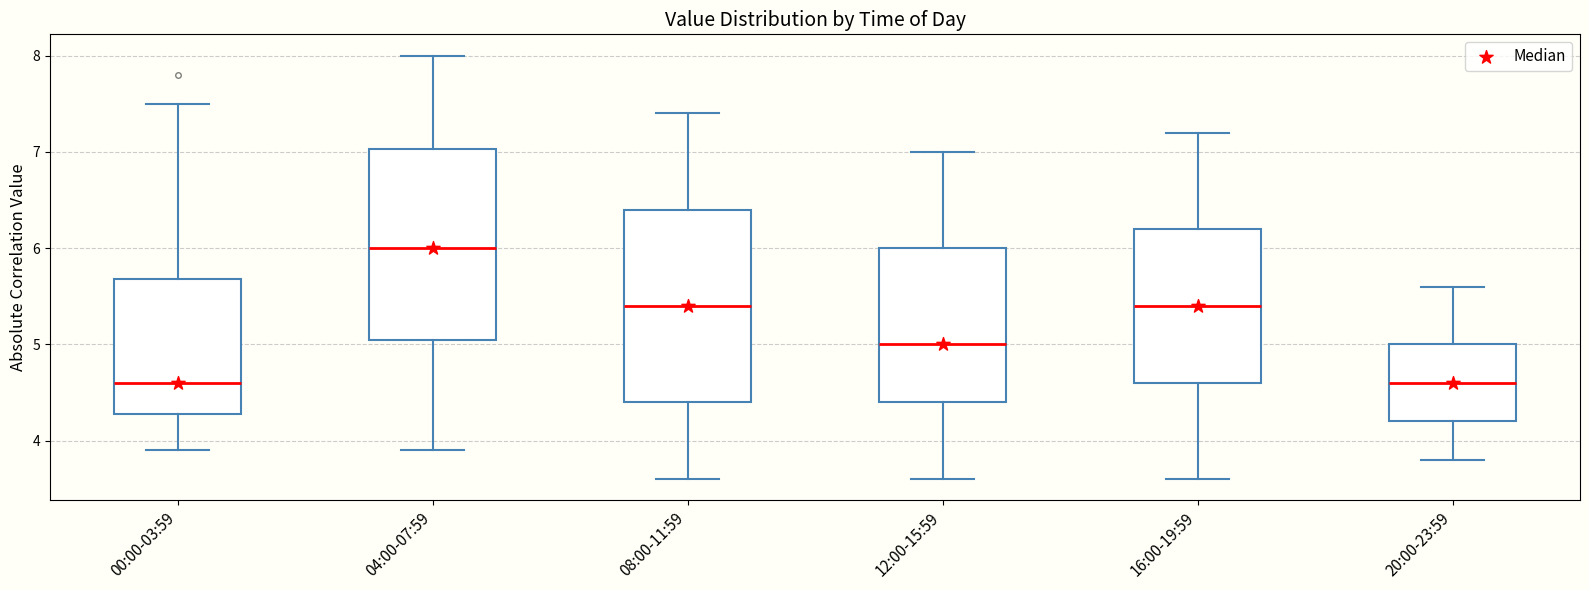

Where is the lower edge of the box for 04:00-07:59 on the y-axis? The values are not printed on the chart, so give them approximately, as read against the axis.

5.1